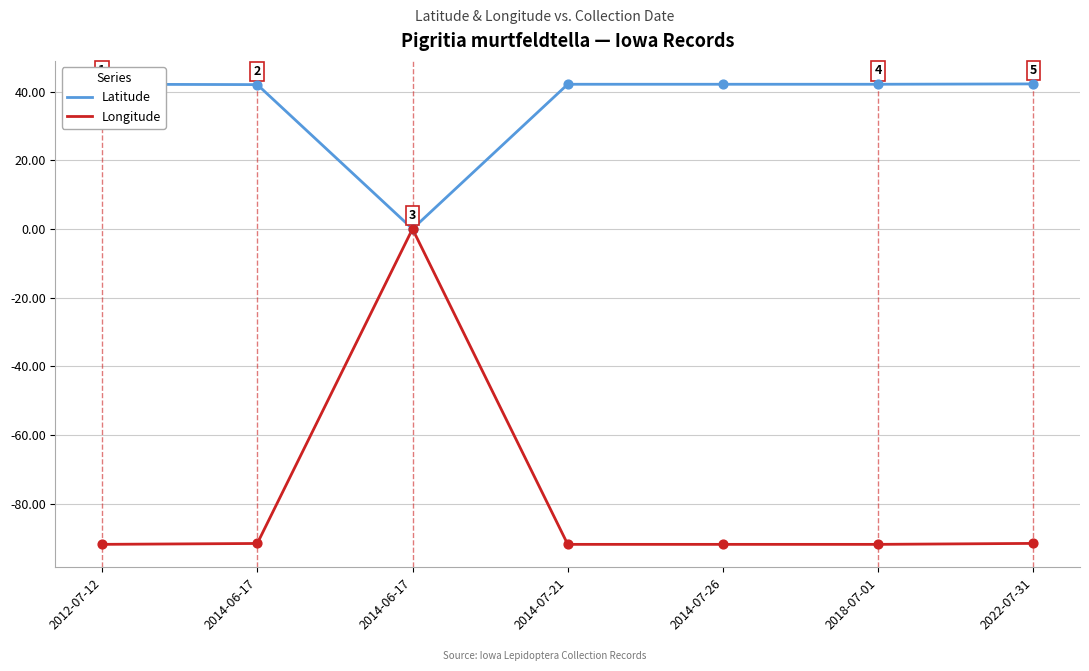

What are all the series names shown in the legend?

Latitude, Longitude